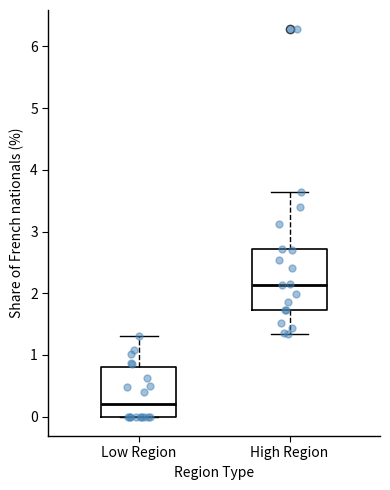

Where is the upper edge of the box for Low Region on the y-axis? The values are not printed on the chart, so give them approximately, as read against the axis.

0.8